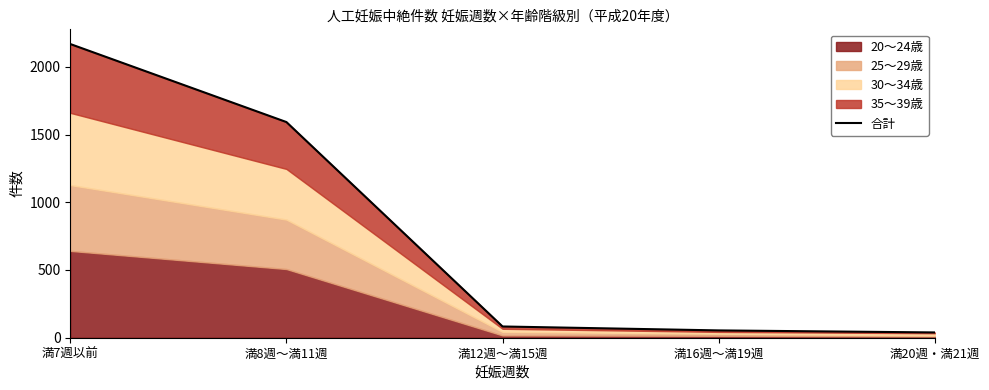

What is the value of the 5th point from the left?

39